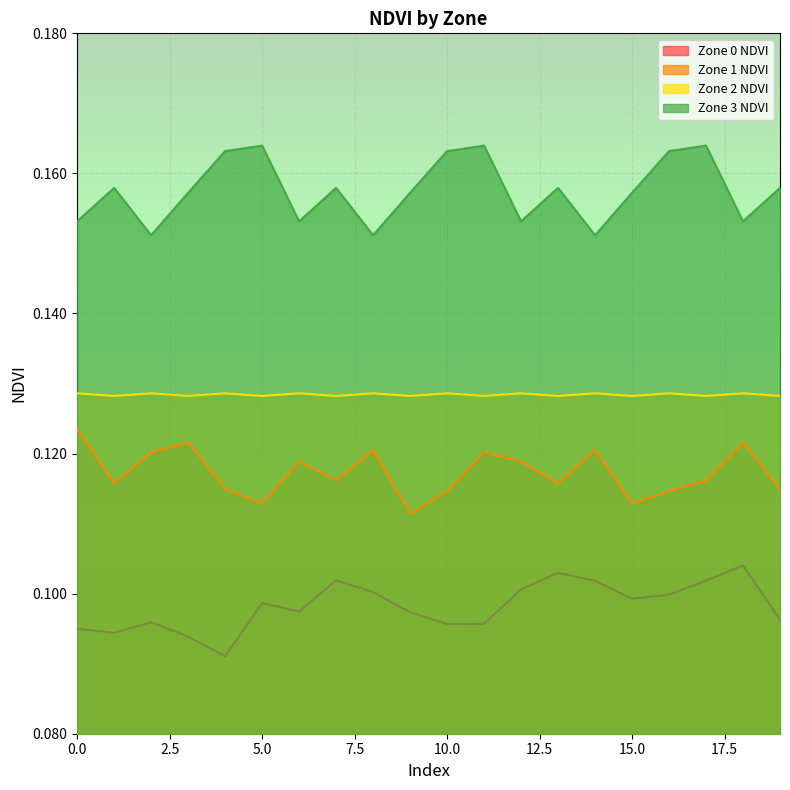

Reading left to right, list all the values displayed in this chart.

Zone 0 NDVI: 0=0.1	1=0.1	2=0.1	3=0.1	4=0.1	5=0.1	6=0.1	7=0.1	8=0.1	9=0.1	10=0.1	11=0.1	12=0.1	13=0.1	14=0.1	15=0.1	16=0.1	17=0.1	18=0.1	19=0.1
Zone 1 NDVI: 0=0.1	1=0.1	2=0.1	3=0.1	4=0.1	5=0.1	6=0.1	7=0.1	8=0.1	9=0.1	10=0.1	11=0.1	12=0.1	13=0.1	14=0.1	15=0.1	16=0.1	17=0.1	18=0.1	19=0.1
Zone 2 NDVI: 0=0.1	1=0.1	2=0.1	3=0.1	4=0.1	5=0.1	6=0.1	7=0.1	8=0.1	9=0.1	10=0.1	11=0.1	12=0.1	13=0.1	14=0.1	15=0.1	16=0.1	17=0.1	18=0.1	19=0.1
Zone 3 NDVI: 0=0.2	1=0.2	2=0.2	3=0.2	4=0.2	5=0.2	6=0.2	7=0.2	8=0.2	9=0.2	10=0.2	11=0.2	12=0.2	13=0.2	14=0.2	15=0.2	16=0.2	17=0.2	18=0.2	19=0.2